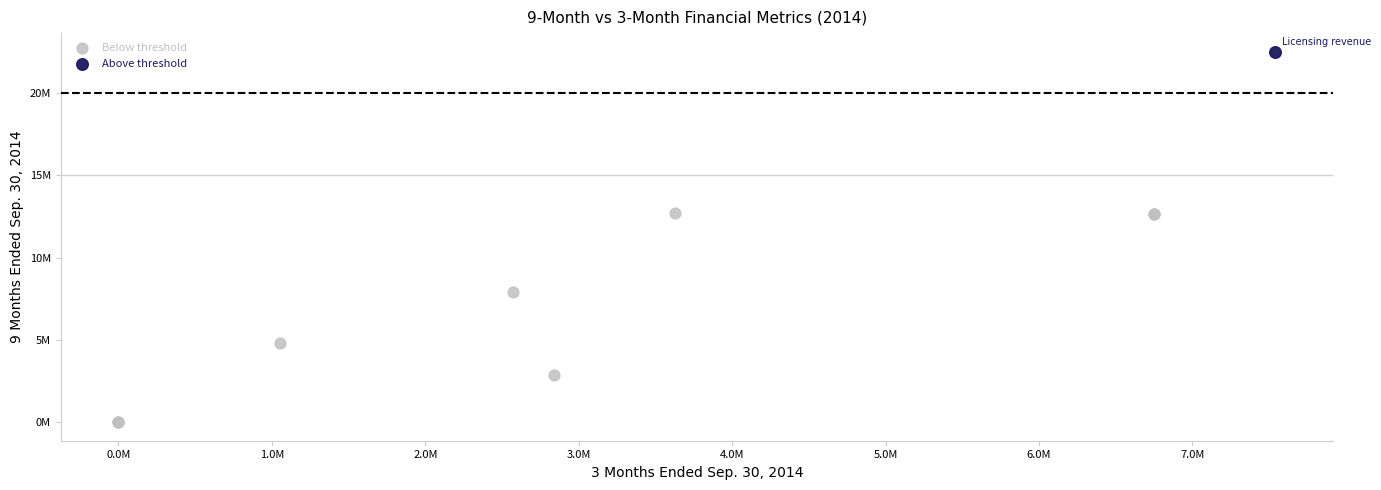

What are all the series names shown in the legend?

Below threshold, Above threshold